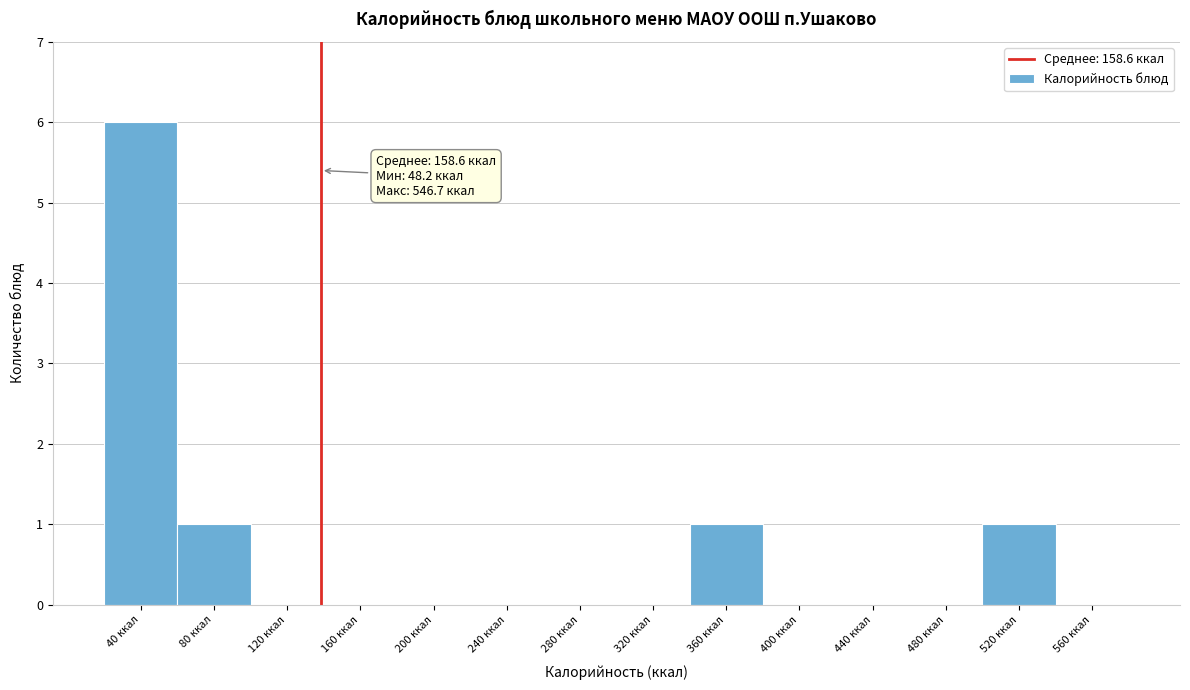

Reading left to right, extract all data points from this chart.

40 ккал=6	80 ккал=1	120 ккал=0	160 ккал=0	200 ккал=0	240 ккал=0	280 ккал=0	320 ккал=0	360 ккал=1	400 ккал=0	440 ккал=0	480 ккал=0	520 ккал=1	560 ккал=0